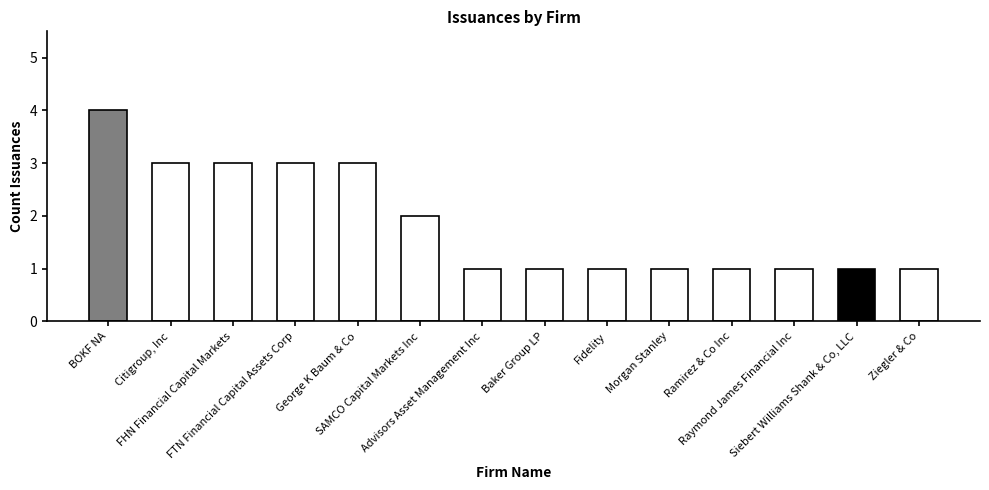

What is the change in value from George K Baum & Co to Advisors Asset Management Inc?

-2